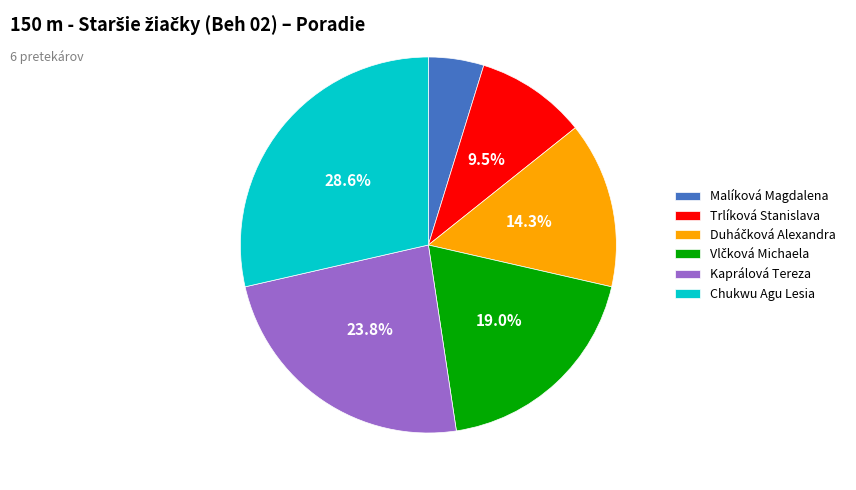

What is the smallest slice in the pie chart?

Malíková Magdalena